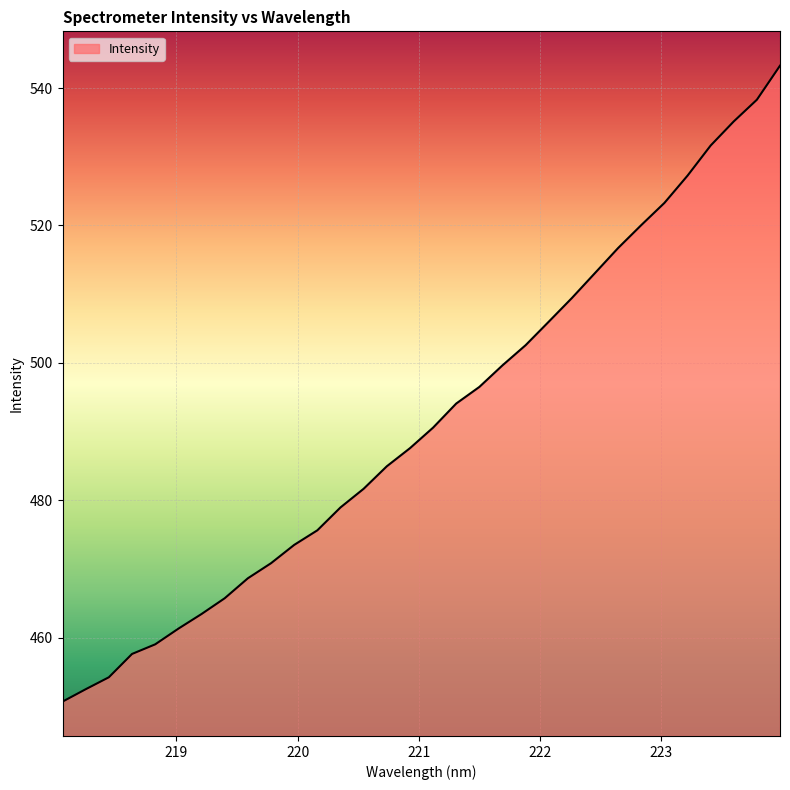

What is the difference between the maximum and minimum values?

92.6